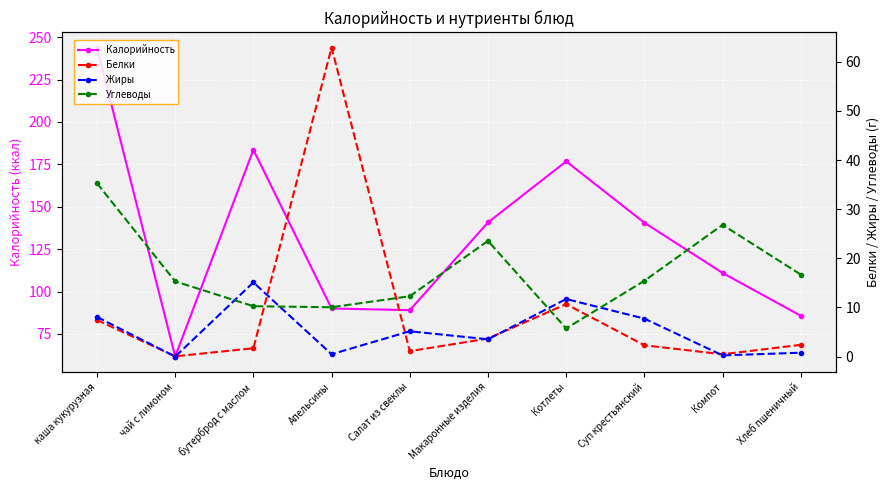

True or false: Калорийность has a value of 147.9 at Апельсины.

False